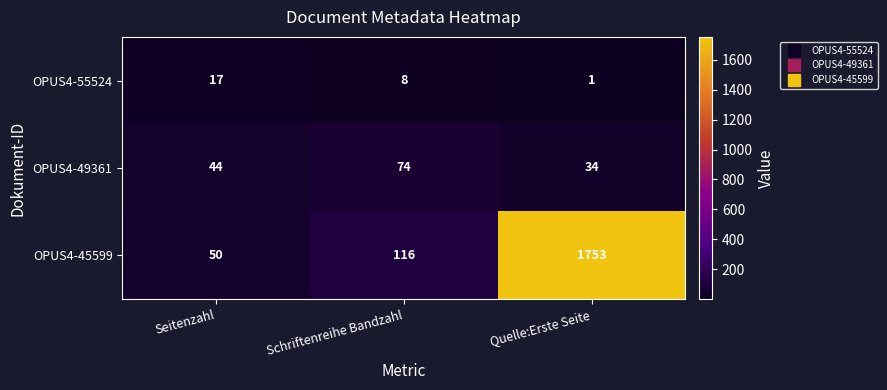

Which category has the highest value across all series?

Quelle:Erste Seite